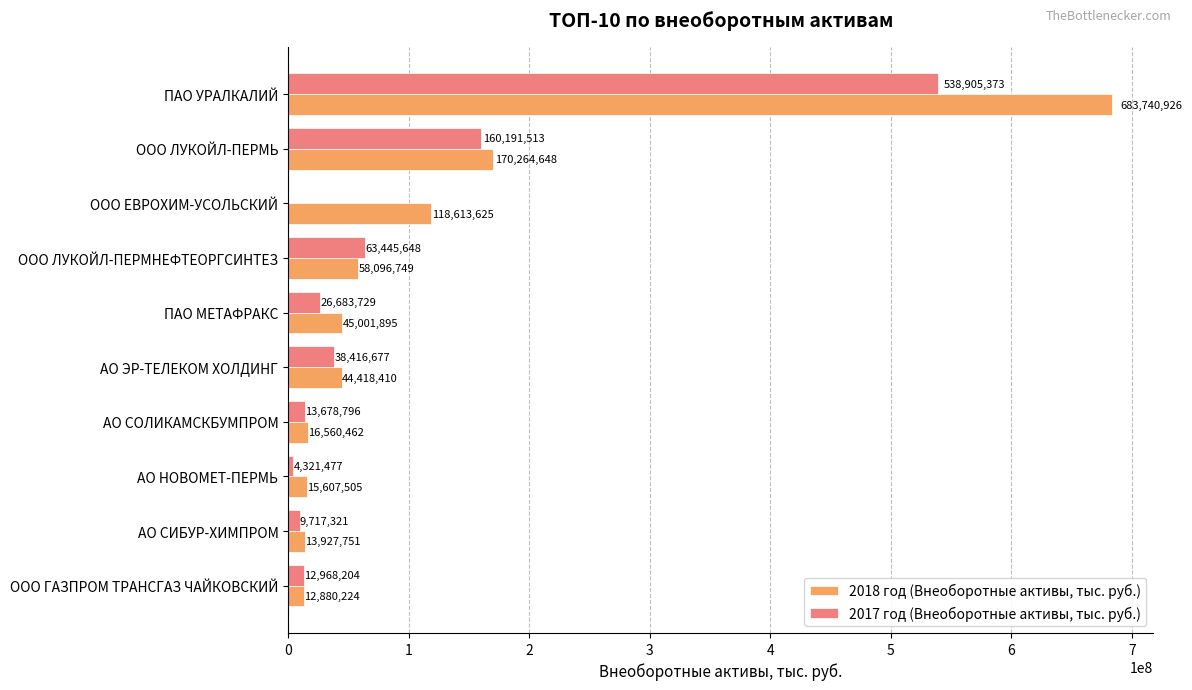

At which label is 2017 год (Внеоборотные активы, тыс. руб.) closest to 269452686?

ООО ЛУКОЙЛ-ПЕРМЬ